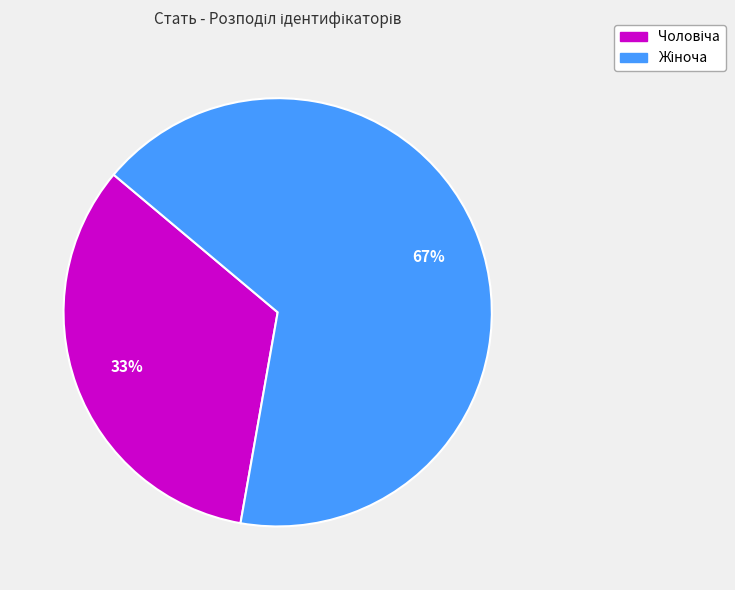

Does any single category account for the majority?

Yes